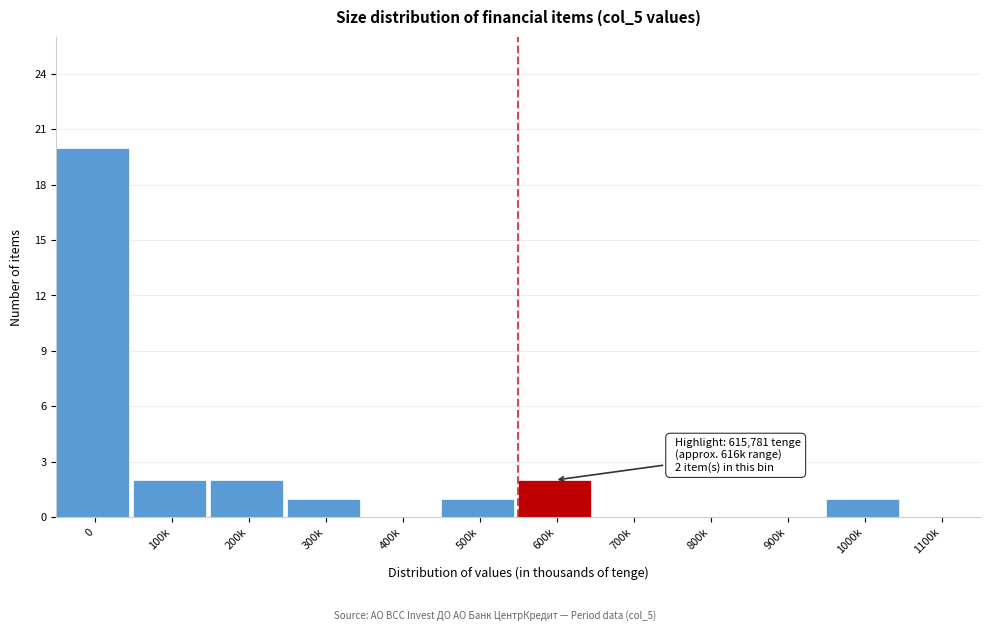

Reading right to left, what are all the values shown in this chart?

1100k=0	1000k=1	900k=0	800k=0	700k=0	600k=2	500k=1	400k=0	300k=1	200k=2	100k=2	0=20